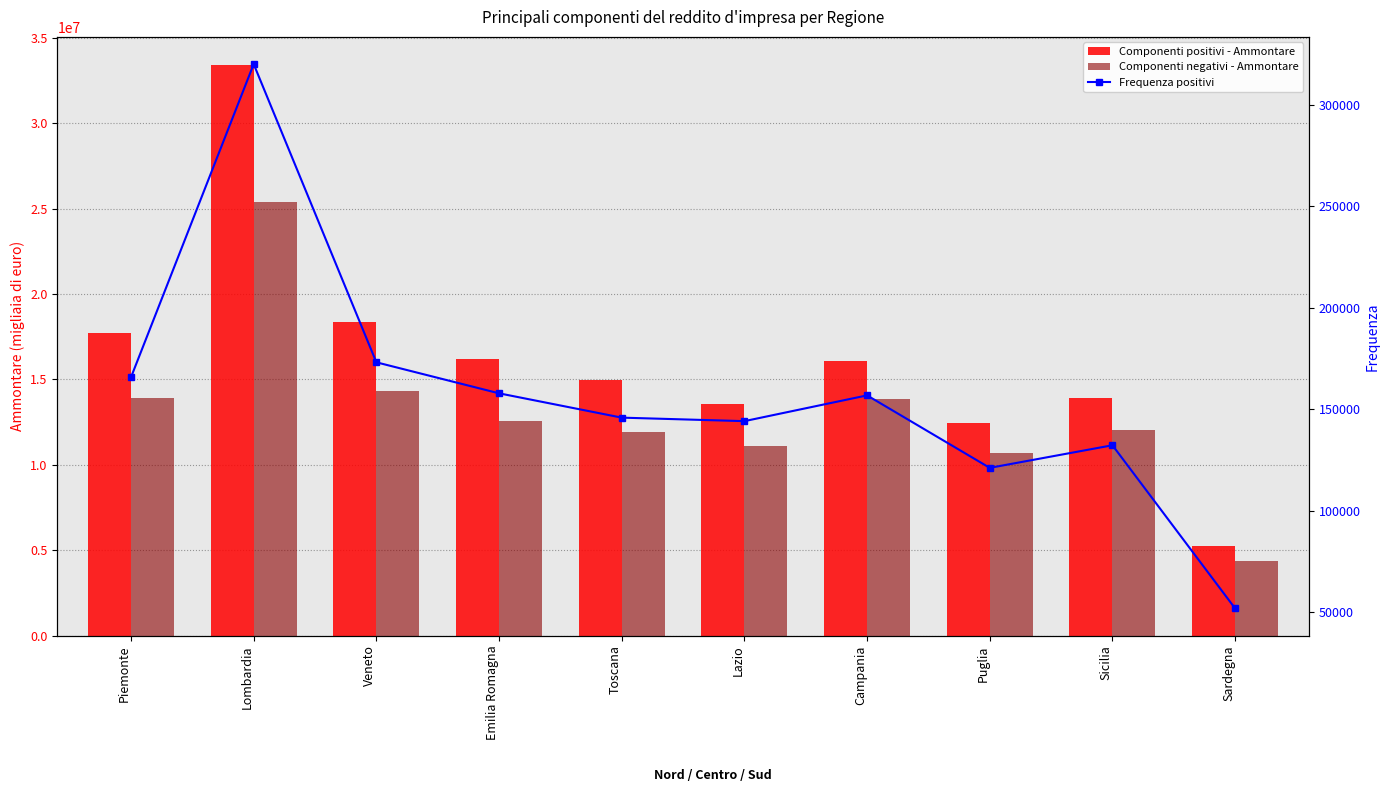

Is the value of Frequenza positivi at Sicilia greater than the value of Componenti negativi - Ammontare at Piemonte?

No